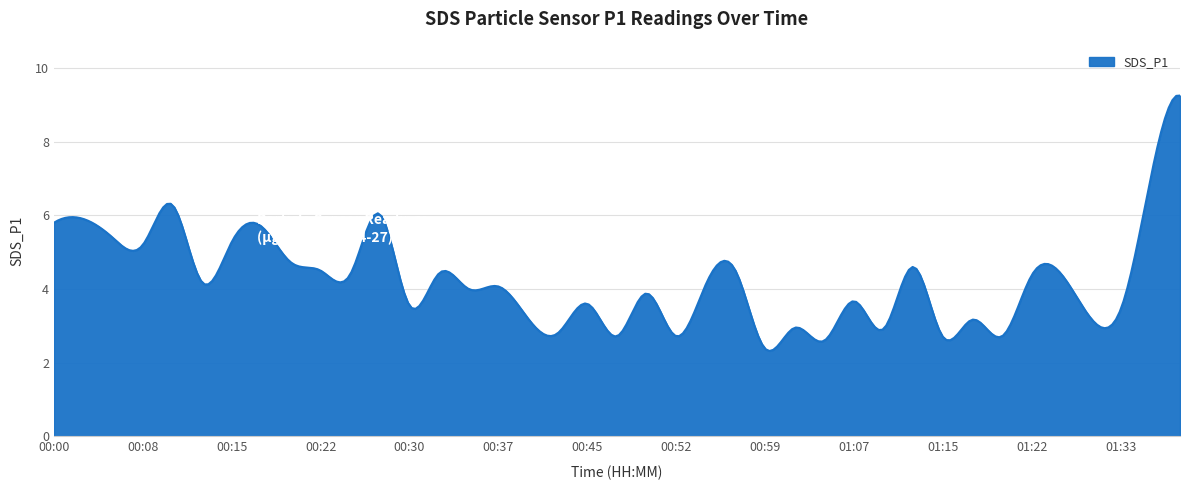

What is the minimum value shown in the chart?

2.3